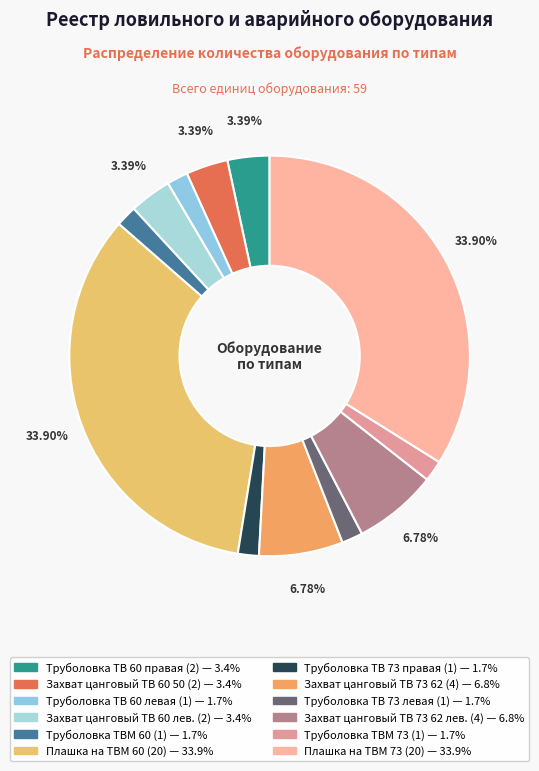

What is the largest slice in the pie chart?

Плашка на ТВМ 60